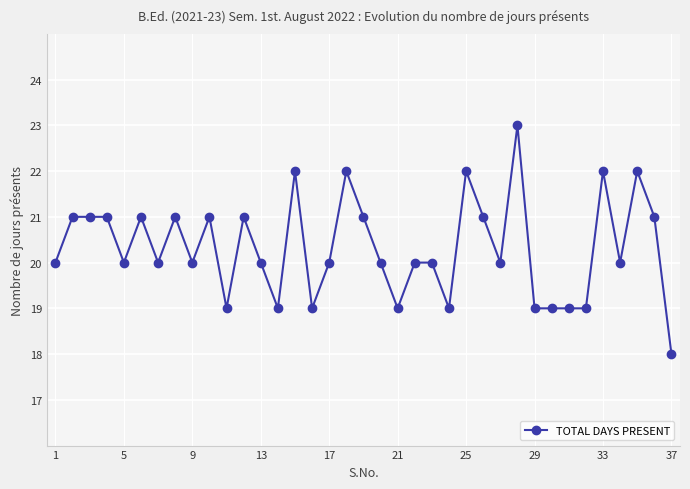

How many lines are shown in the chart?

1